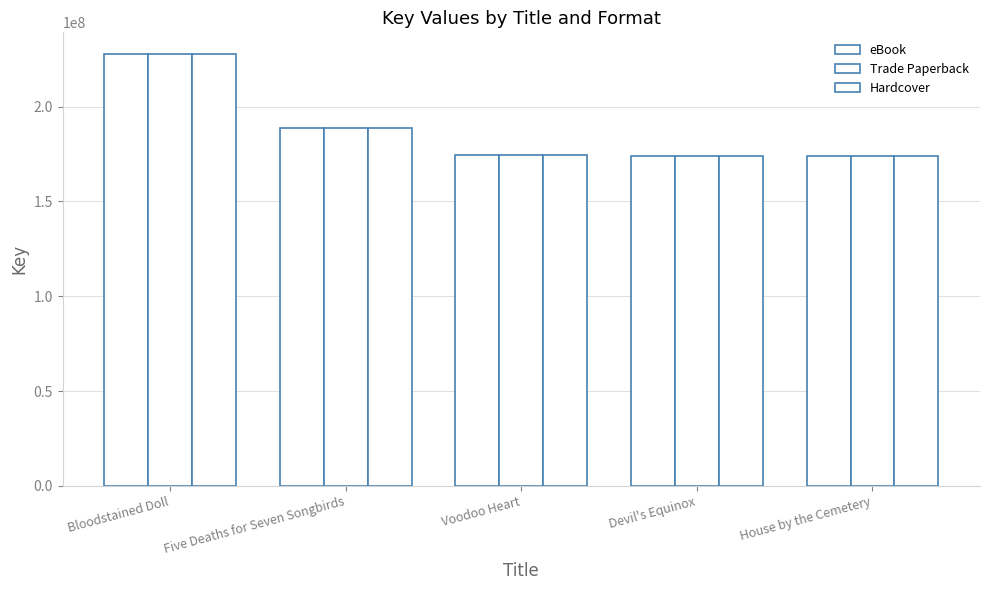

How many bars are there in total?

15